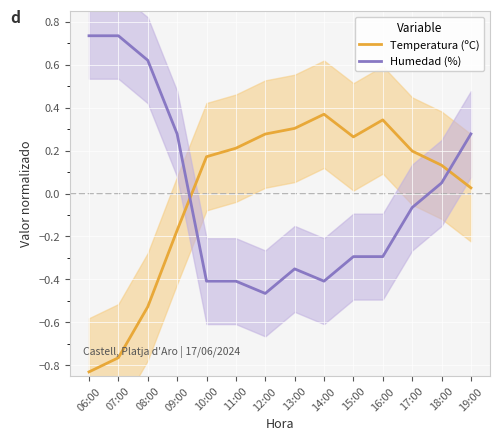

At which label is Temperatura (ºC) closest to 0?

19:00